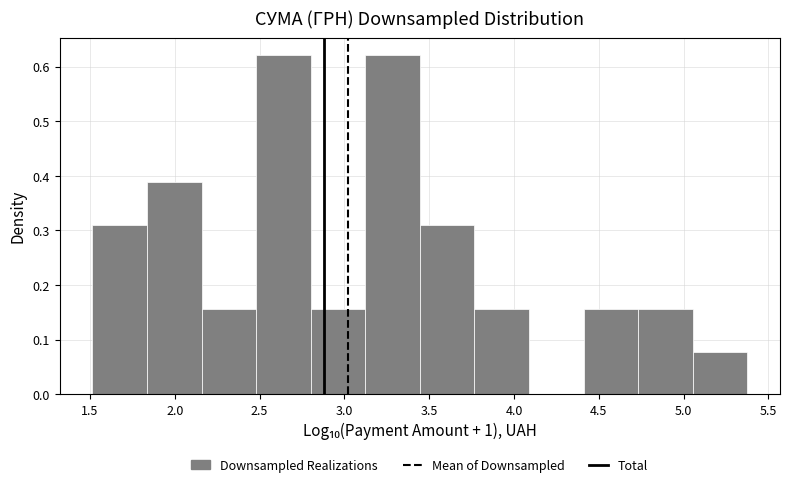

Reading left to right, list every bar in this chart as the range it spans on the x-axis followed by its height. Neither the bar edges nor the heights are printed on the chart, so give them approximately, as read against the axes.

1.50 to 1.85: 0.31
1.85 to 2.15: 0.39
2.15 to 2.50: 0.16
2.50 to 2.80: 0.62
2.80 to 3.10: 0.16
3.10 to 3.45: 0.62
3.45 to 3.75: 0.31
3.75 to 4.10: 0.16
4.10 to 4.40: 0
4.40 to 4.75: 0.16
4.75 to 5.05: 0.16
5.05 to 5.40: 0.08